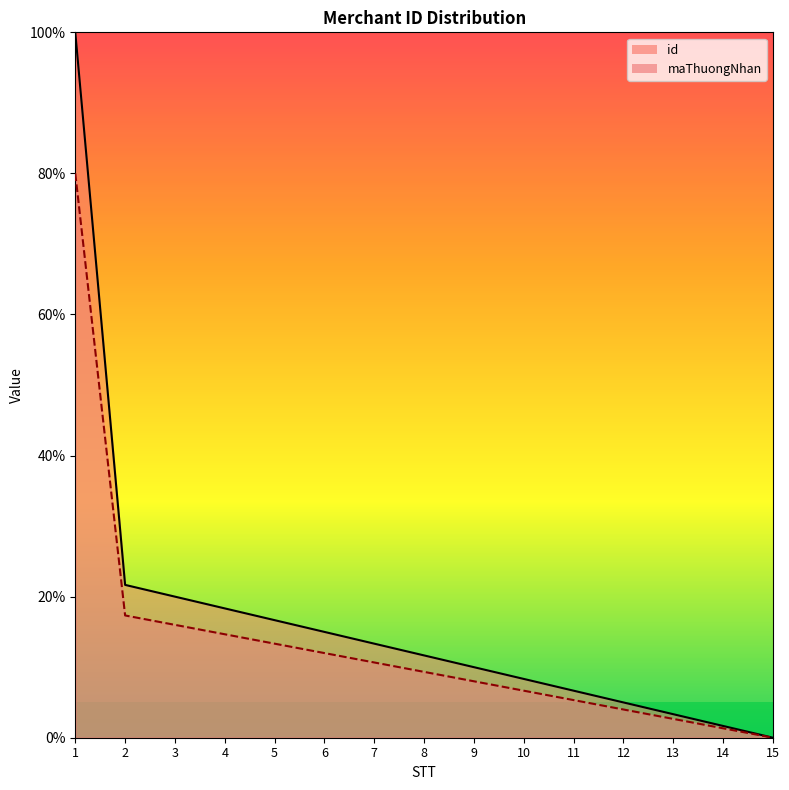

At which label is maThuongNhan closest to 50?

2